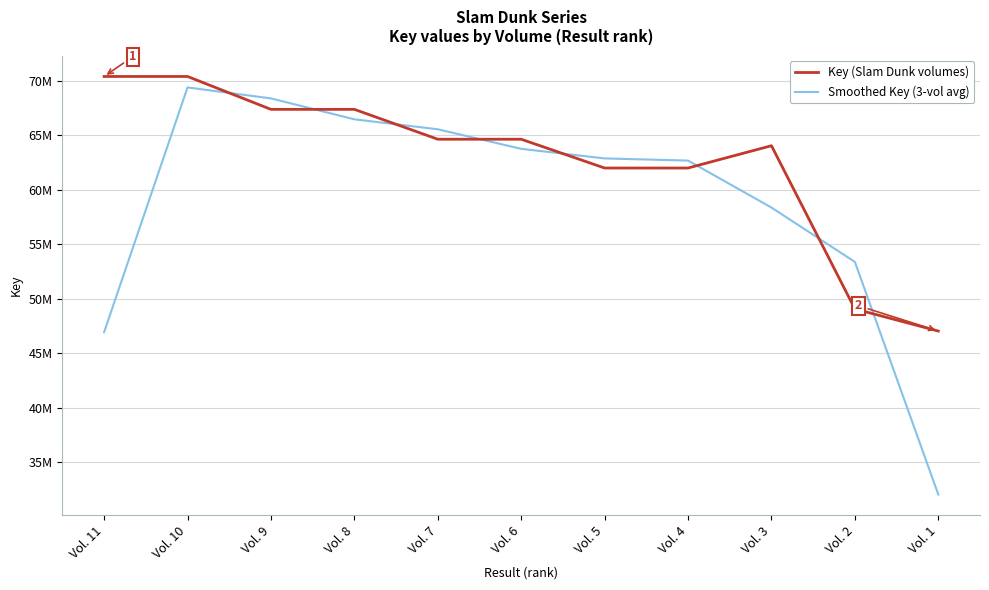

Where does the Smoothed Key (3-vol avg) series first go above 62862849?

Vol. 10